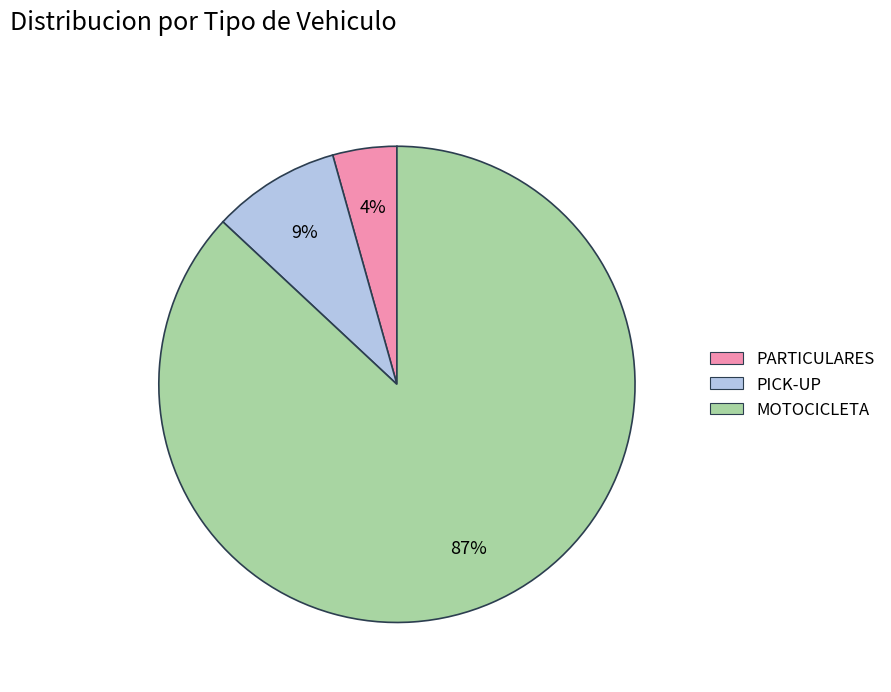

Rank the categories by value from lowest to highest.

PARTICULARES, PICK-UP, MOTOCICLETA